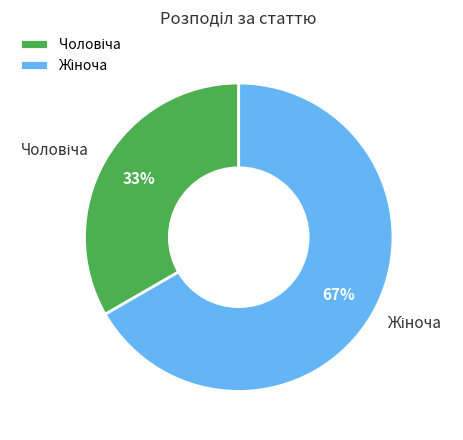

Is there any slice that represents more than half of the pie?

Yes